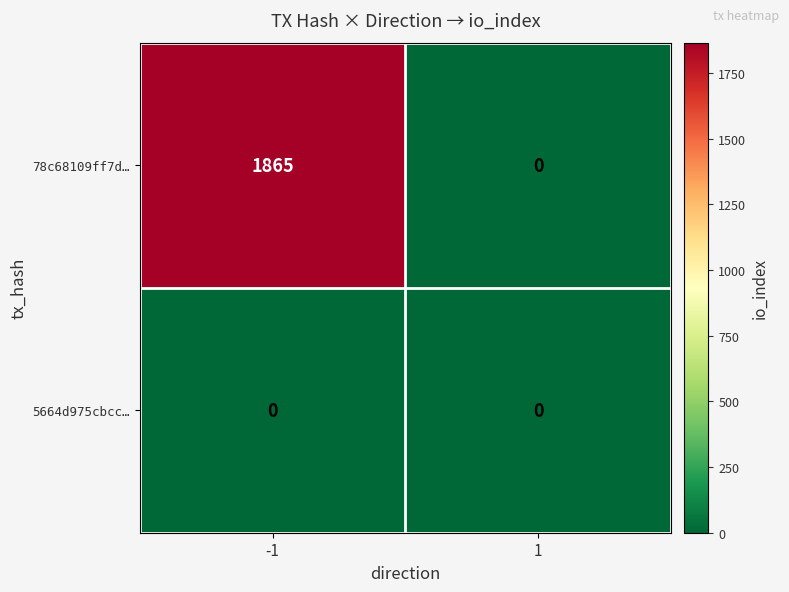

What is the difference between the highest and lowest values at -1?

1865